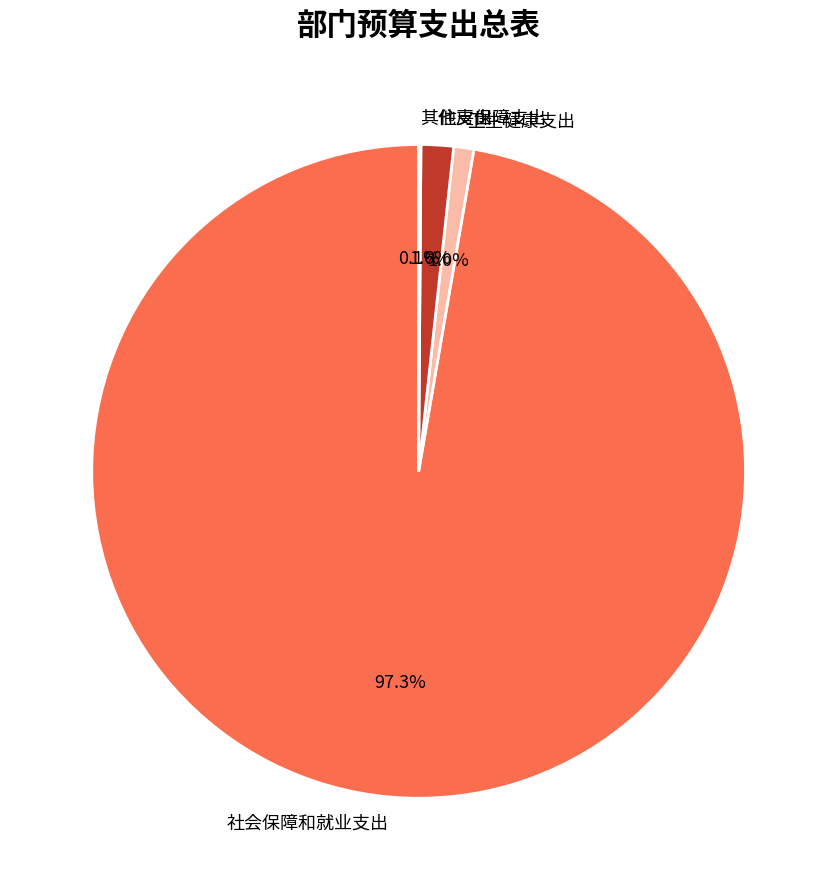

Which slice is the largest?

社会保障和就业支出